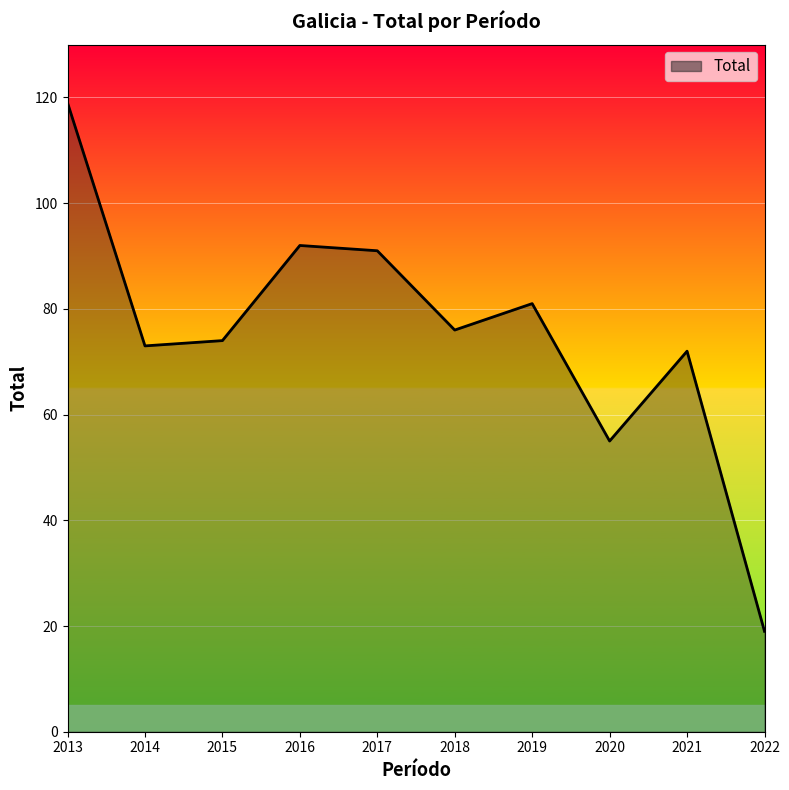

True or false: the data shows 74 at 2015.

True